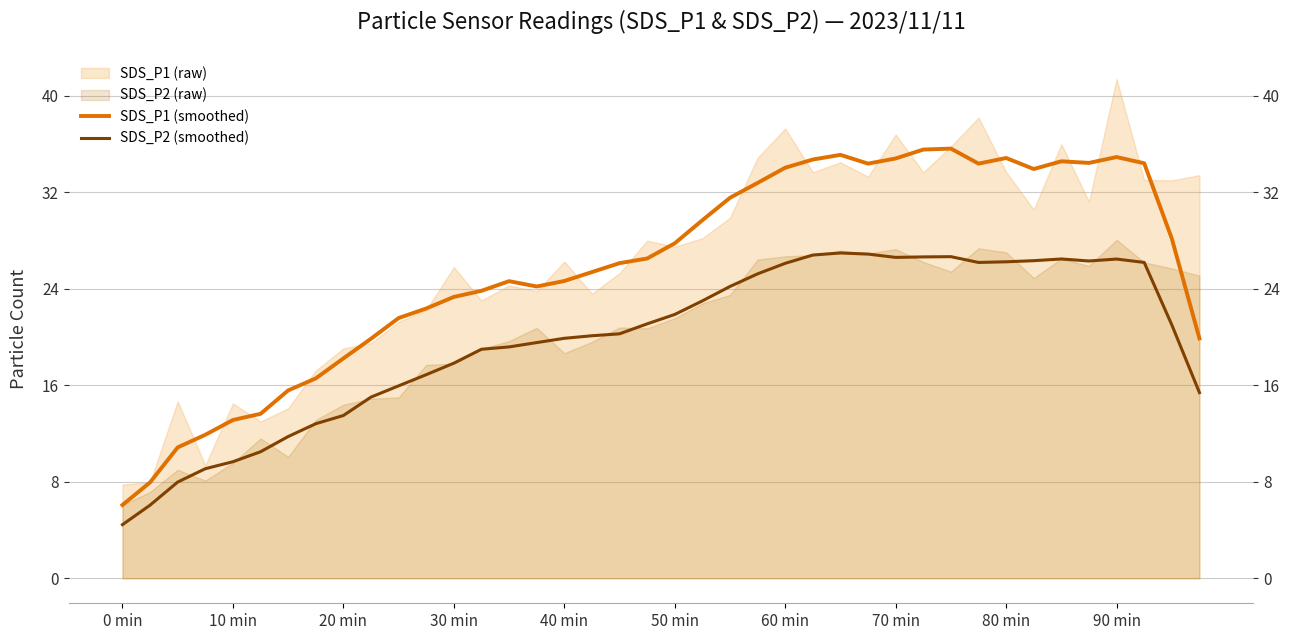

Where is the first local minimum for SDS_P1 (smoothed)?

15